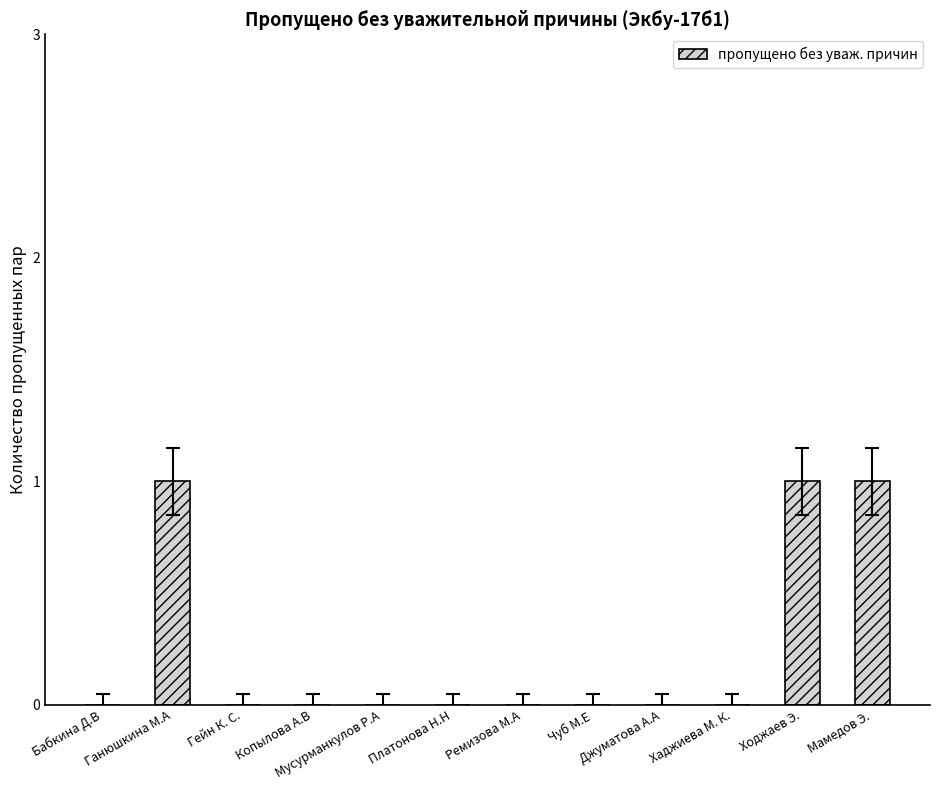

How many data points does each series have?

12